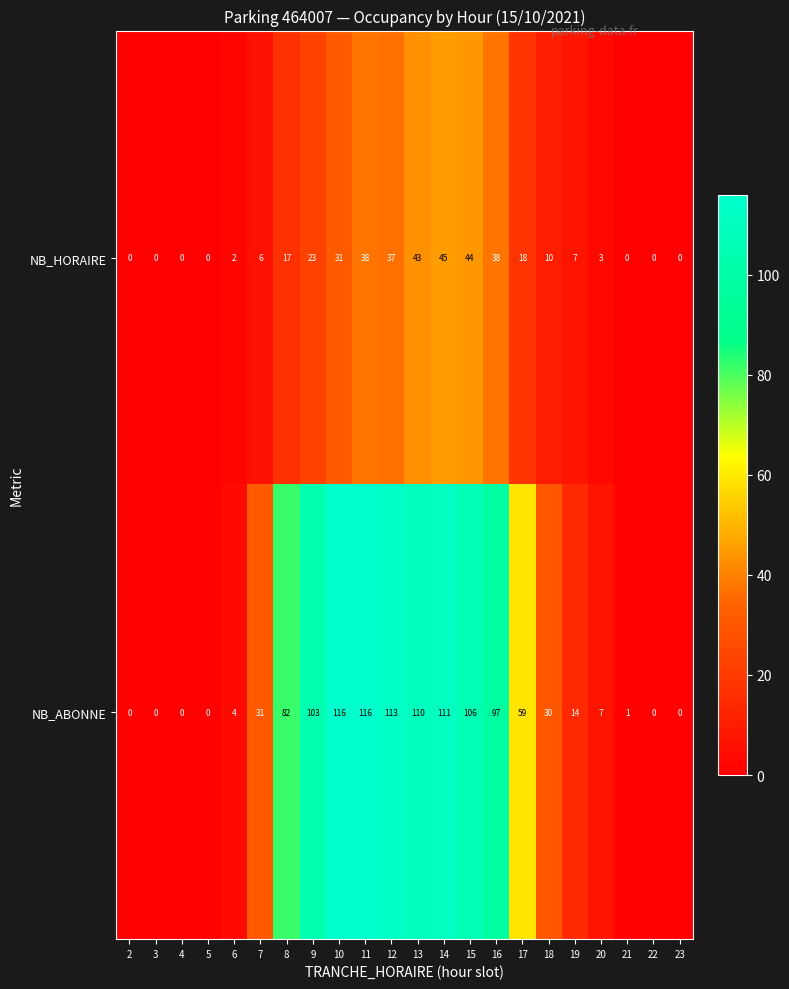

What is the sum of the NB_ABONNE values at 18 and 20?

37